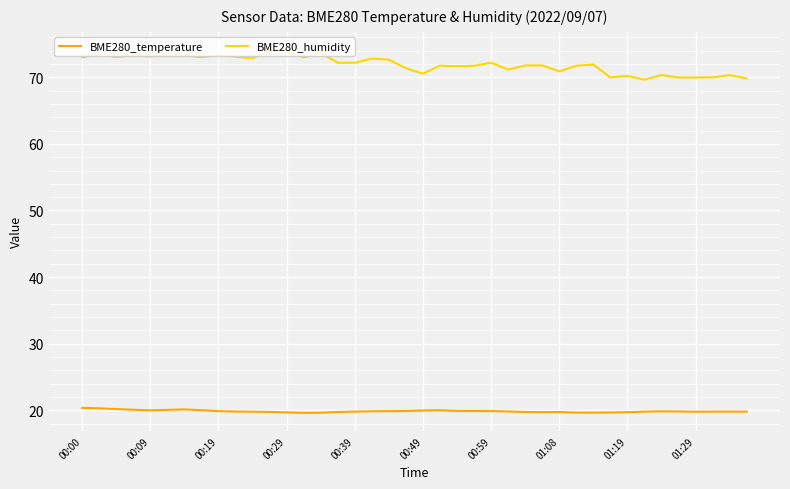

True or false: BME280_humidity and BME280_temperature intersect in this chart.

False